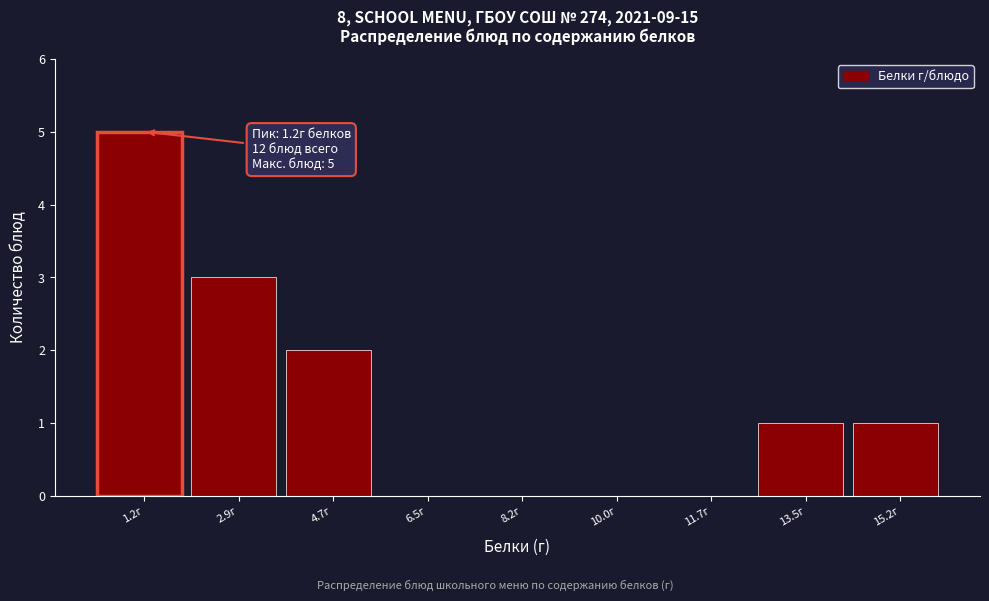

Over which range of the x-axis is the bar tallest?

0.4 to 2.0